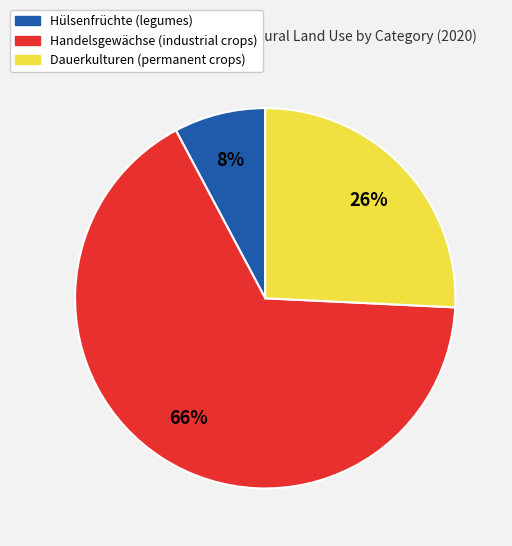

Is there a majority slice in this chart?

Yes